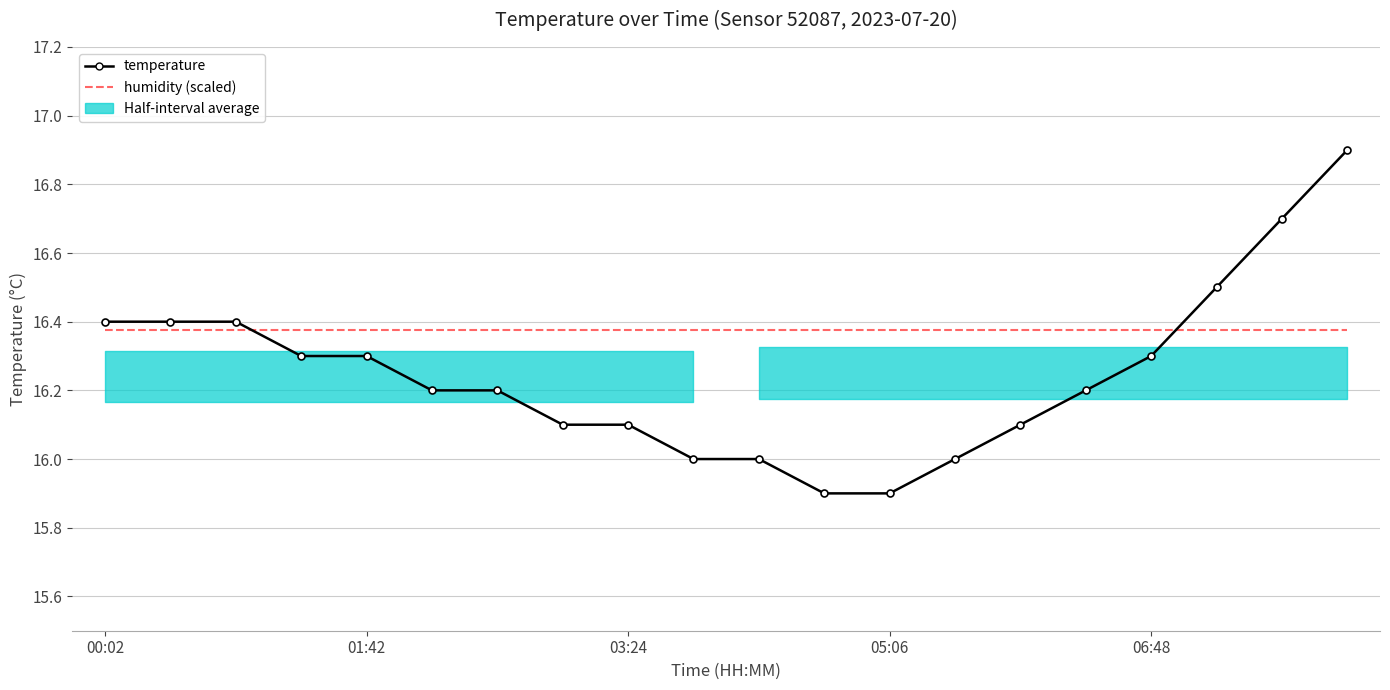

At which category does the chart reach its peak across all series?

19